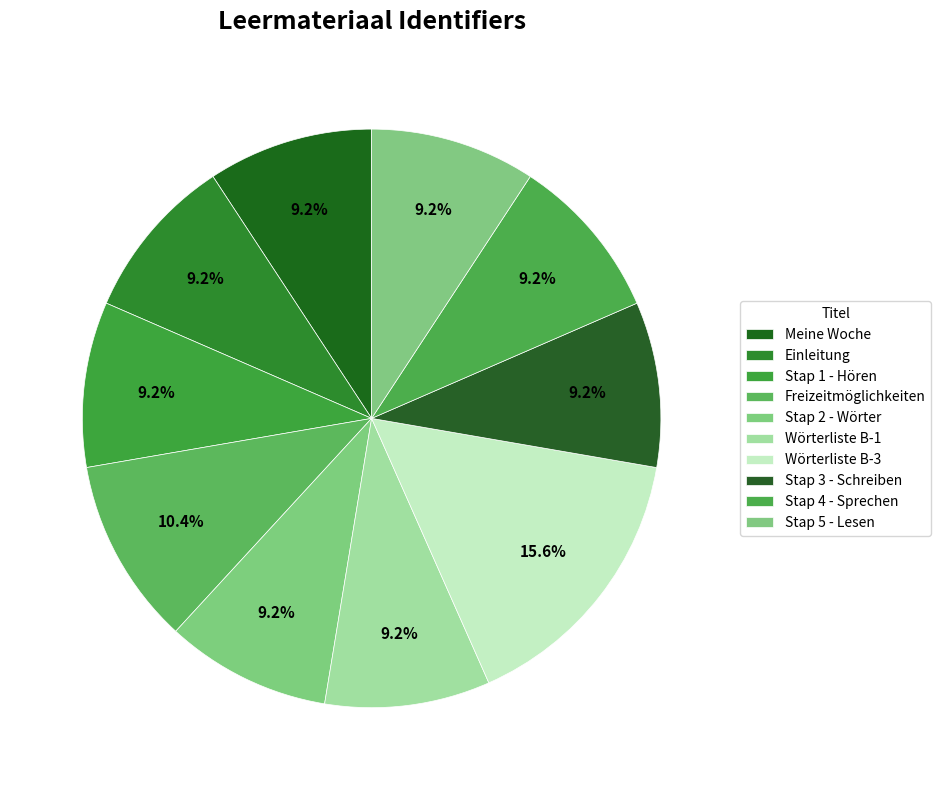

Does any single category account for the majority?

No